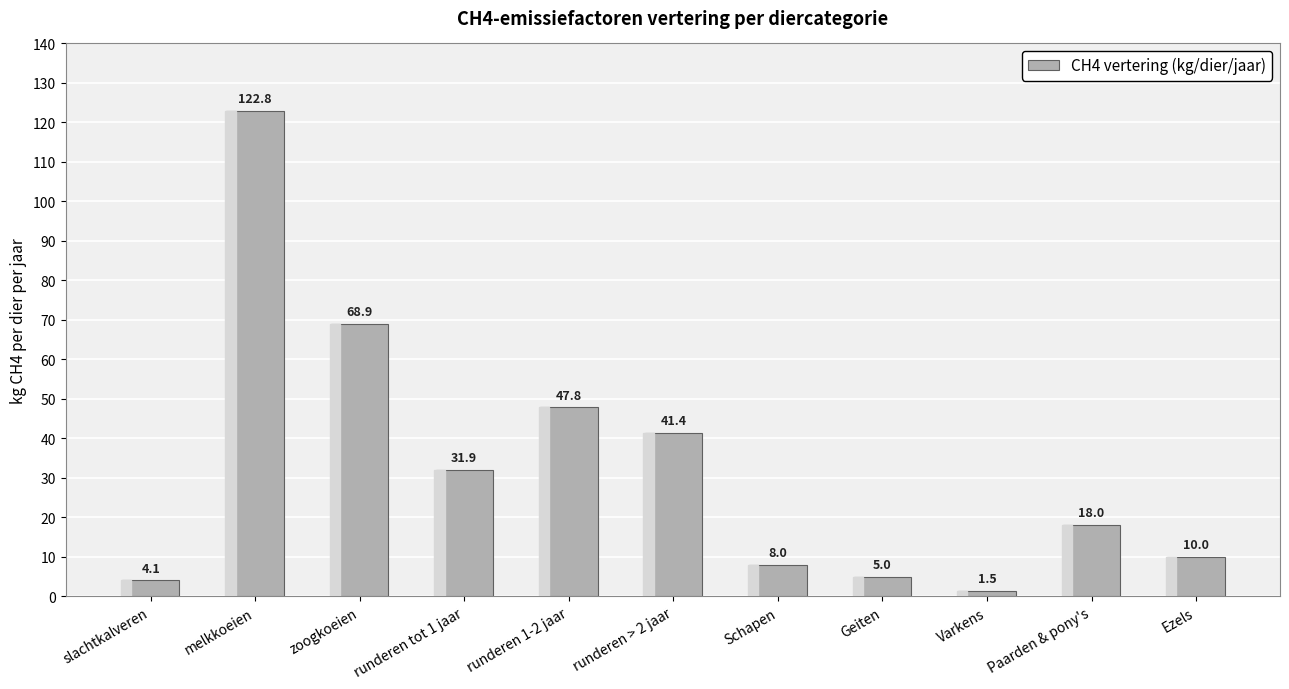

What position from the left is Paarden & pony's?

10